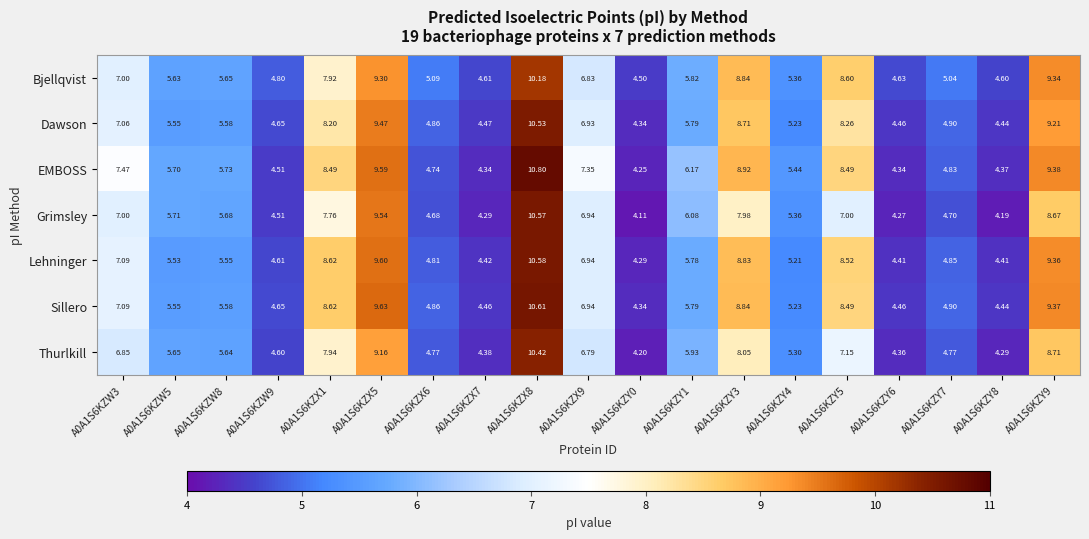

Which series has the largest range (max minus min)?

EMBOSS